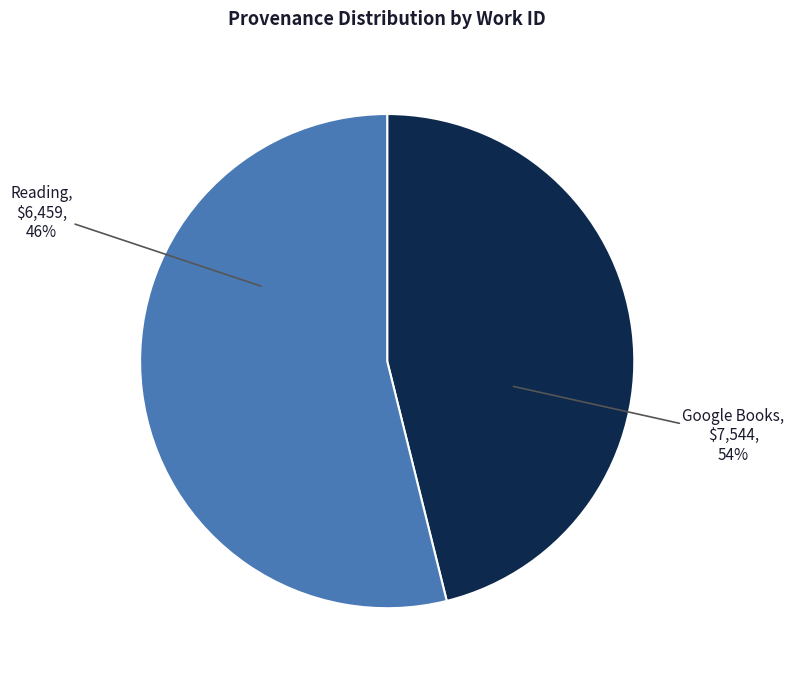

Rank the categories by value from lowest to highest.

Reading, Google Books